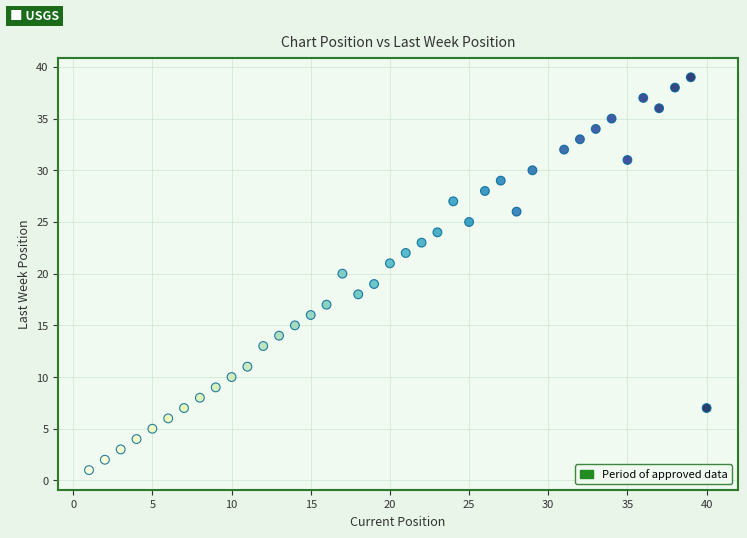

What is the range of Y values (max minus min)?

38